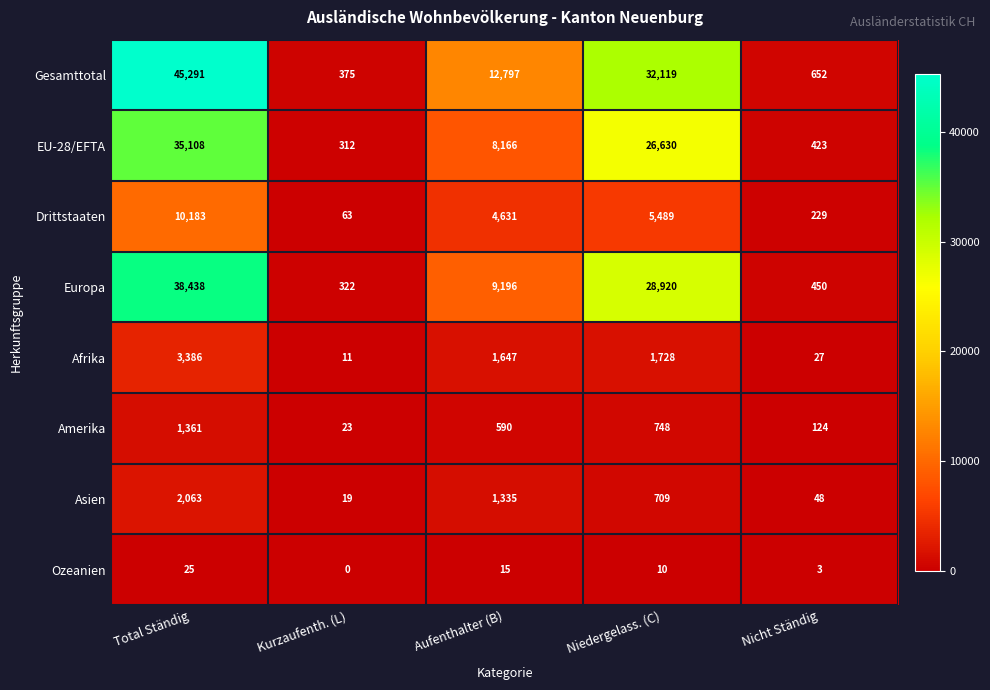

The value of Gesamttotal at Total Ständig is 45291. True or false?

True